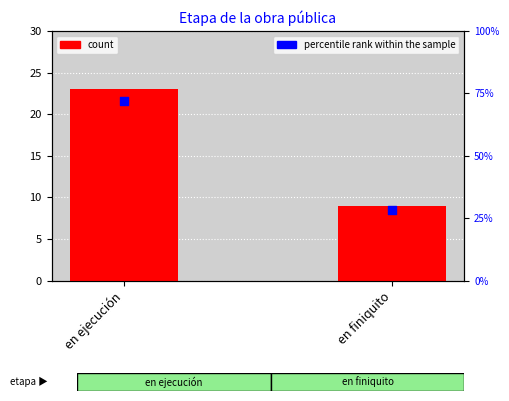

Which series contains the lowest Y value?

count